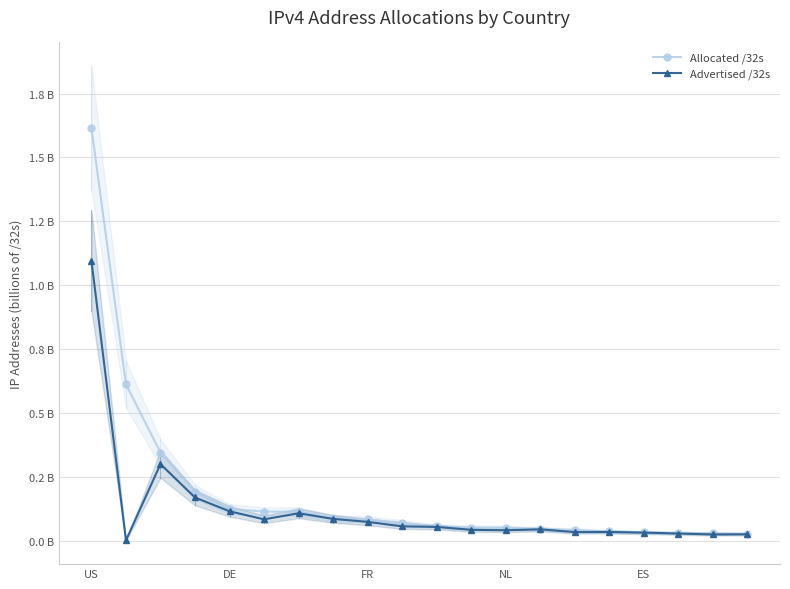

Rank the series by their average value, from highest to lowest.

Allocated /32s, Advertised /32s